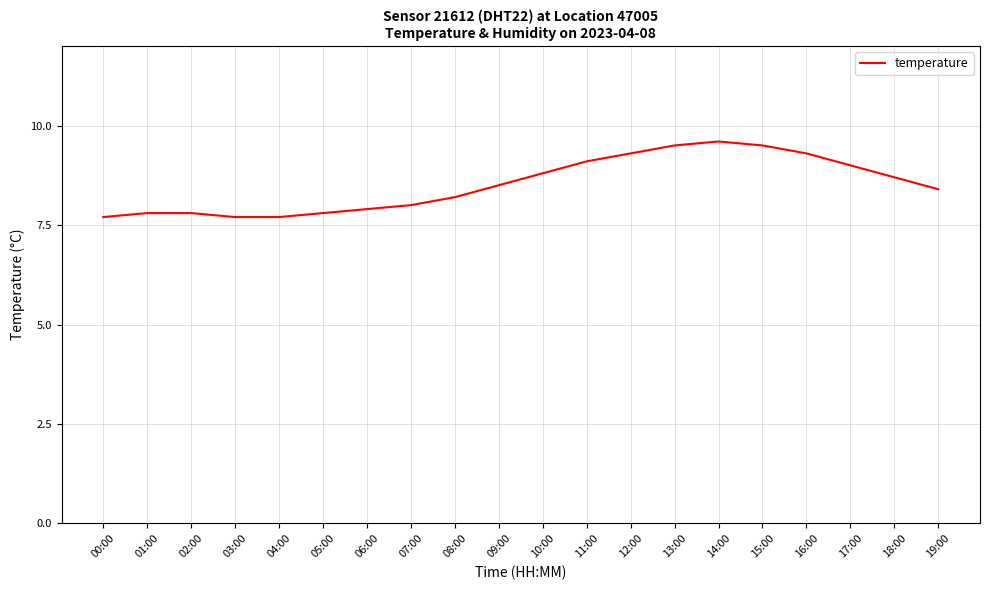

Reading left to right, extract all data points from this chart.

00:00=7.7	01:00=7.8	02:00=7.8	03:00=7.7	04:00=7.7	05:00=7.8	06:00=7.9	07:00=8.0	08:00=8.2	09:00=8.5	10:00=8.8	11:00=9.1	12:00=9.3	13:00=9.5	14:00=9.6	15:00=9.5	16:00=9.3	17:00=9.0	18:00=8.7	19:00=8.4